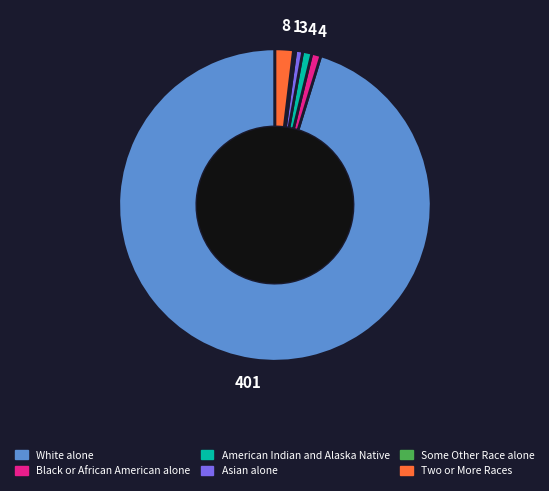

Which slice is the largest?

White alone